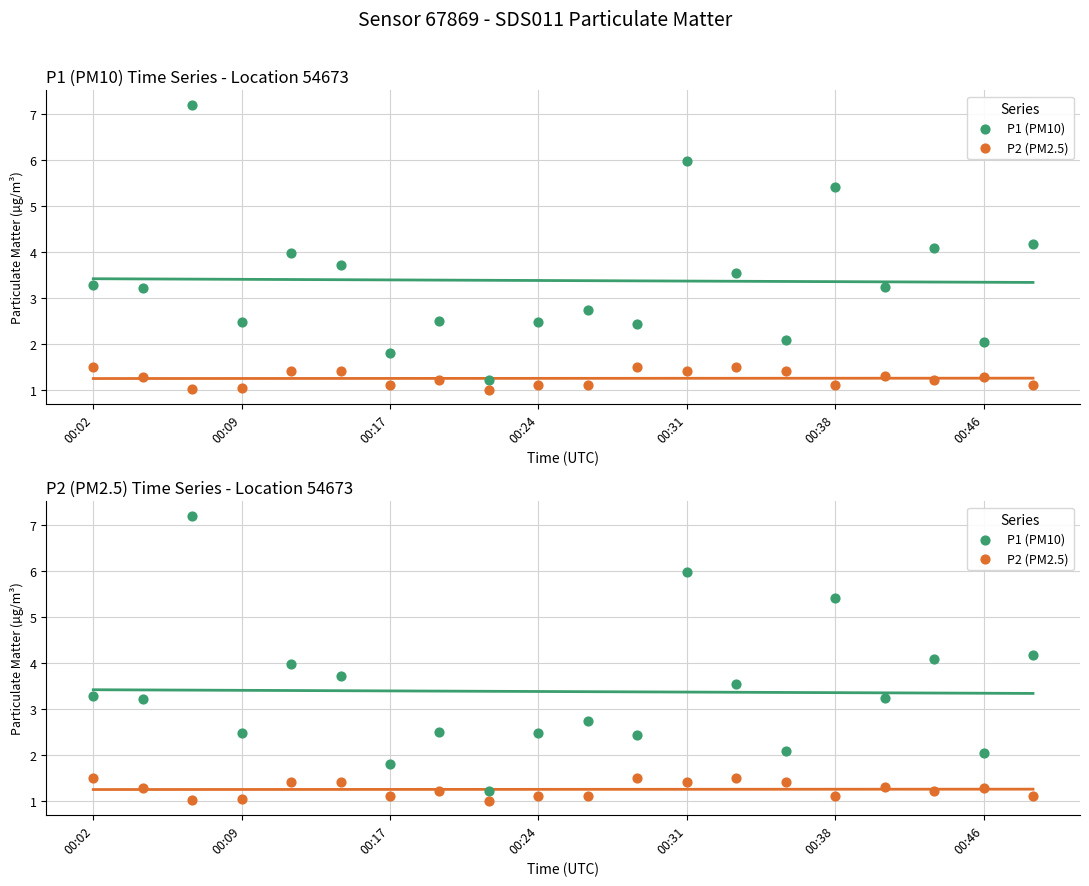

What is the total value across all series at 00:46?

3.3